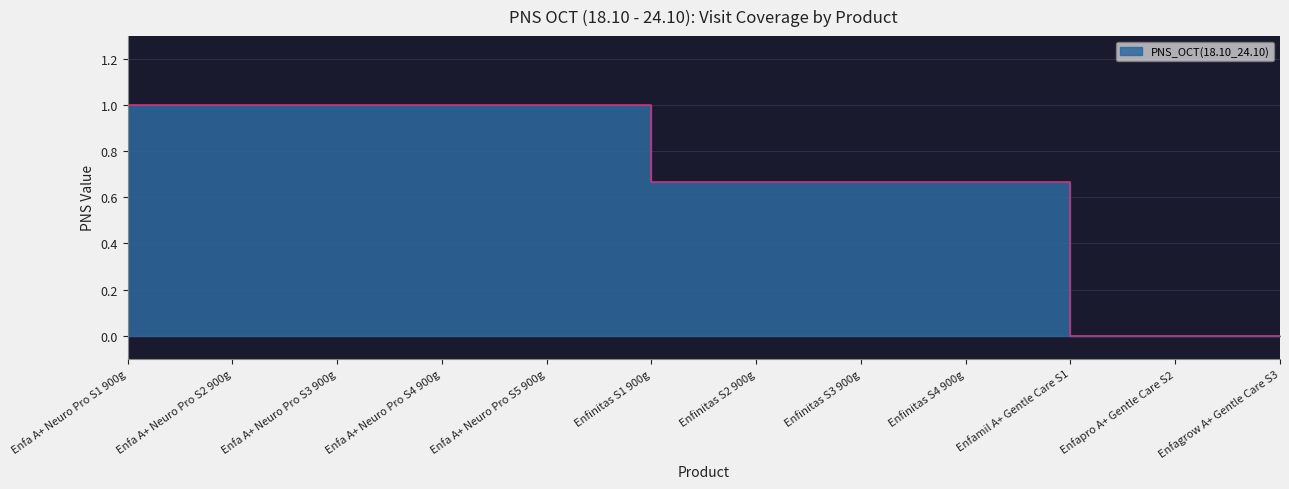

Is it true that the value at Enfinitas S3 900g is 0.7?

True